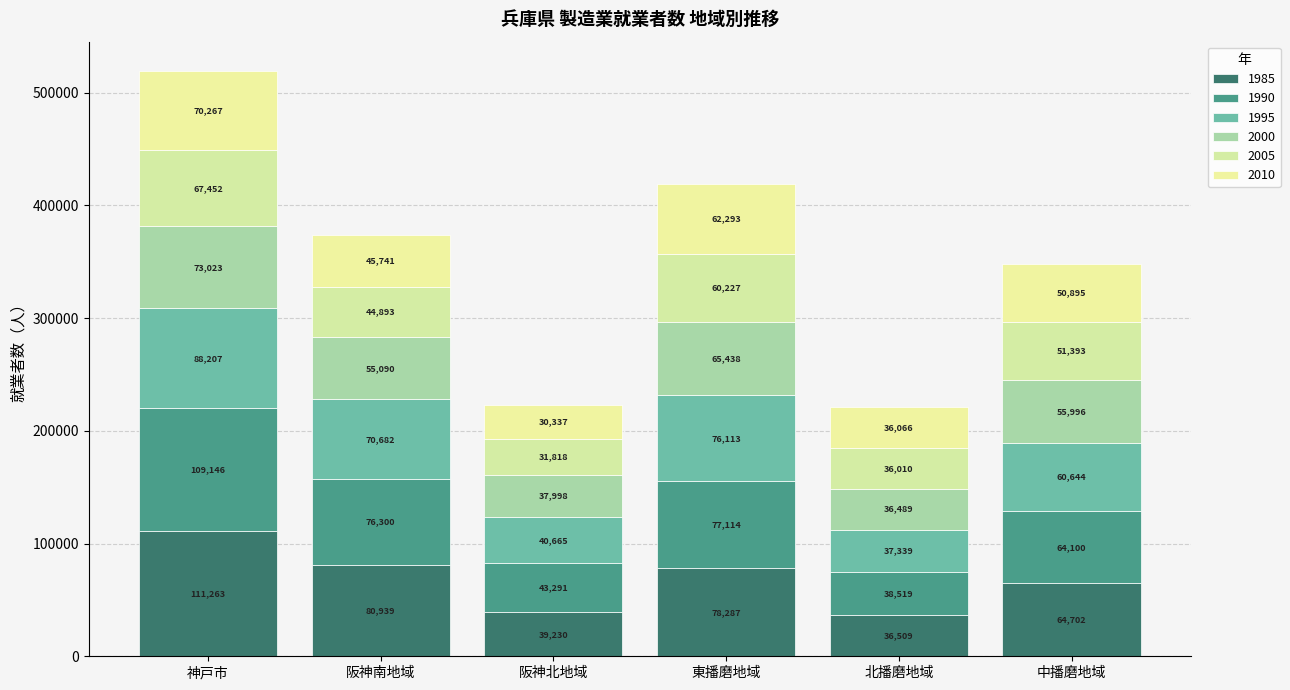

List the labels in order of 2000 value, smallest first.

北播磨地域, 阪神北地域, 阪神南地域, 中播磨地域, 東播磨地域, 神戸市